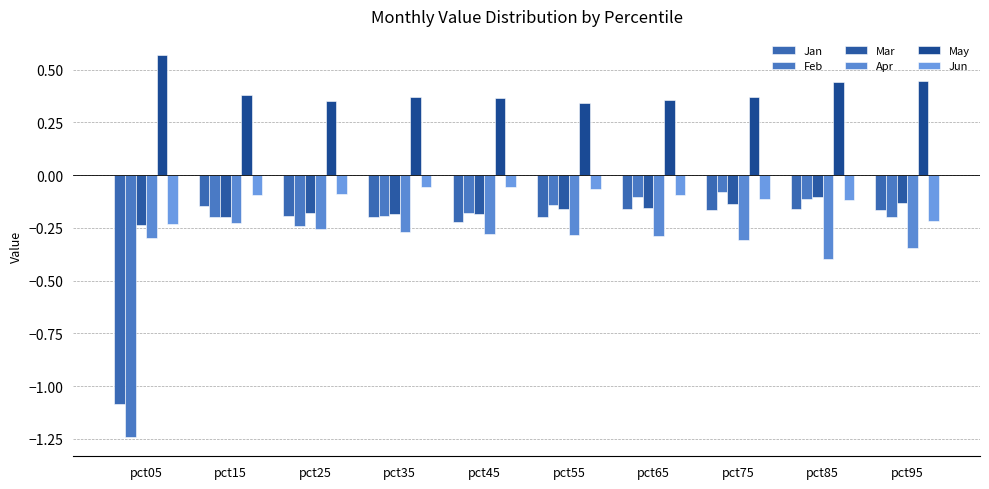

The Apr series shows -0.4 at pct25. True or false?

False